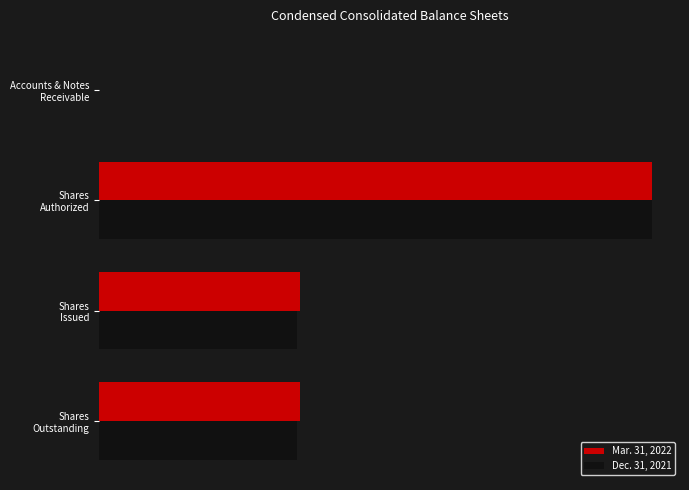

Which series has the largest range (max minus min)?

Dec. 31, 2021